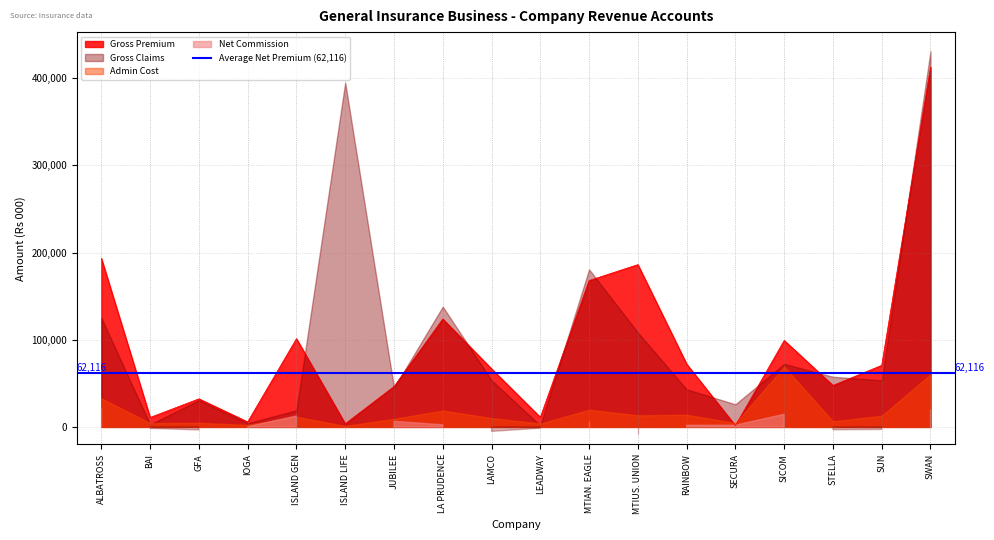

What is the minimum value for Net Commission?

-8515